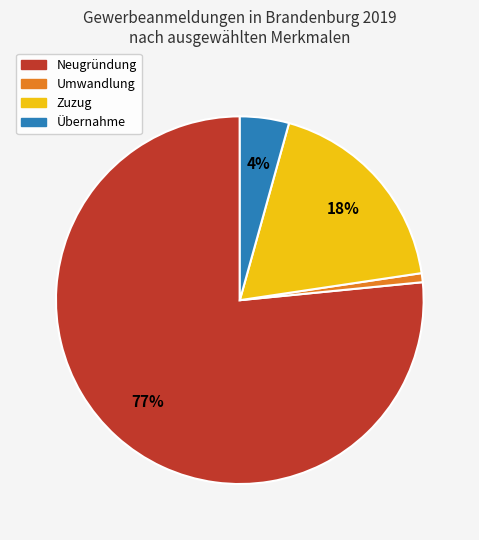

How many slices are in this pie chart?

4